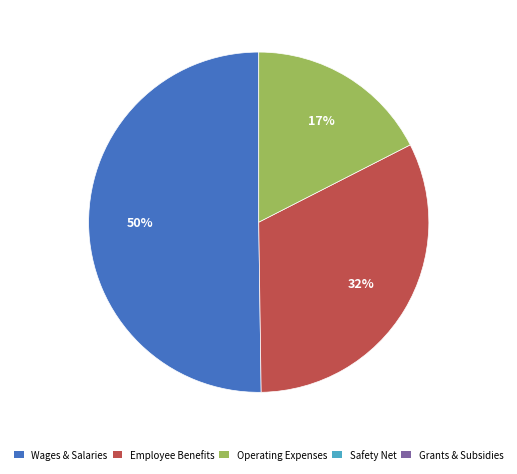

Is there a majority slice in this chart?

Yes